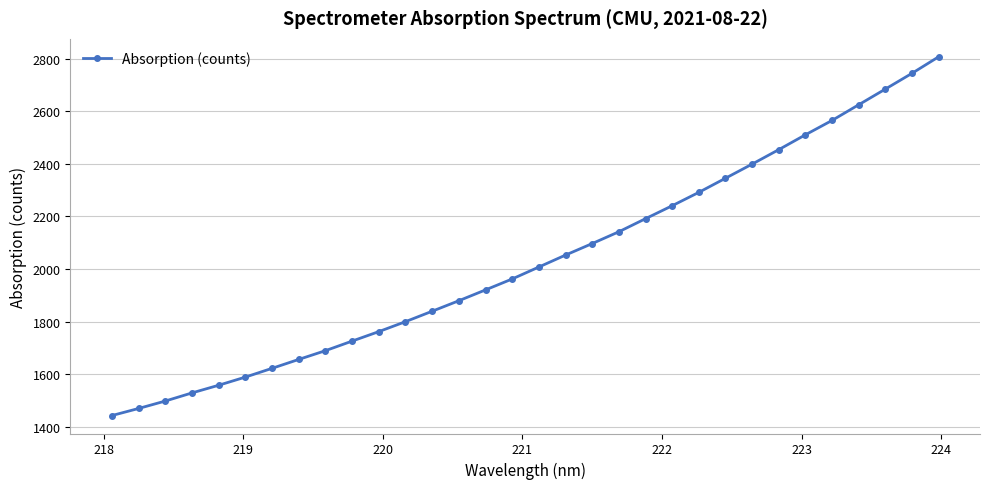

What is the difference between the maximum and minimum values?

1364.2